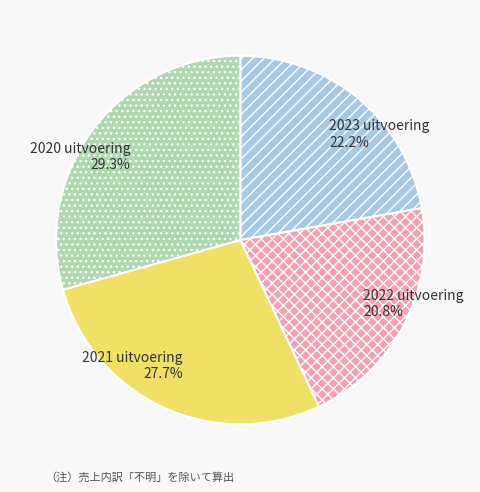

To the nearest percent, what percentage of the pie is 2020 uitvoering?

29%